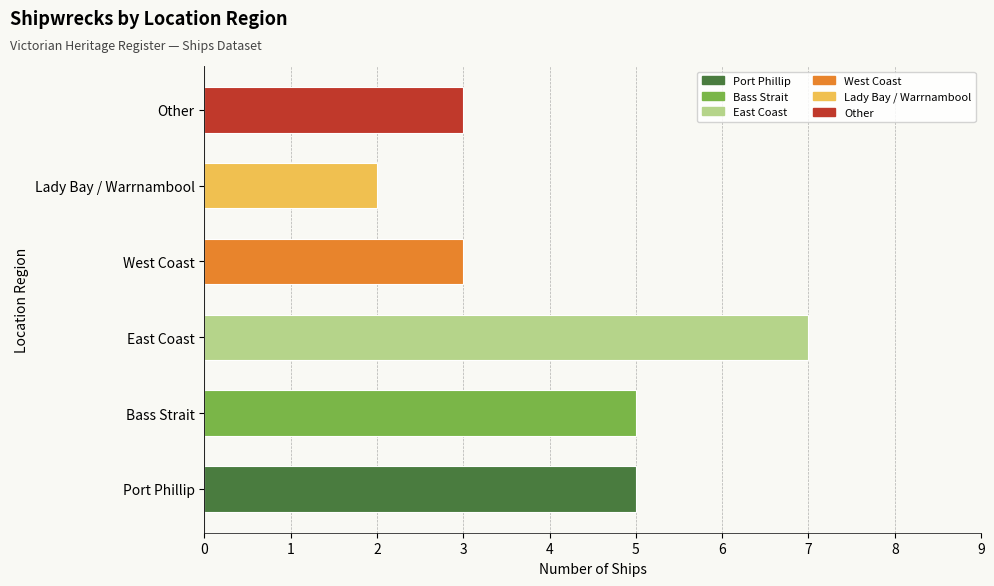

What is the minimum value shown in the chart?

2